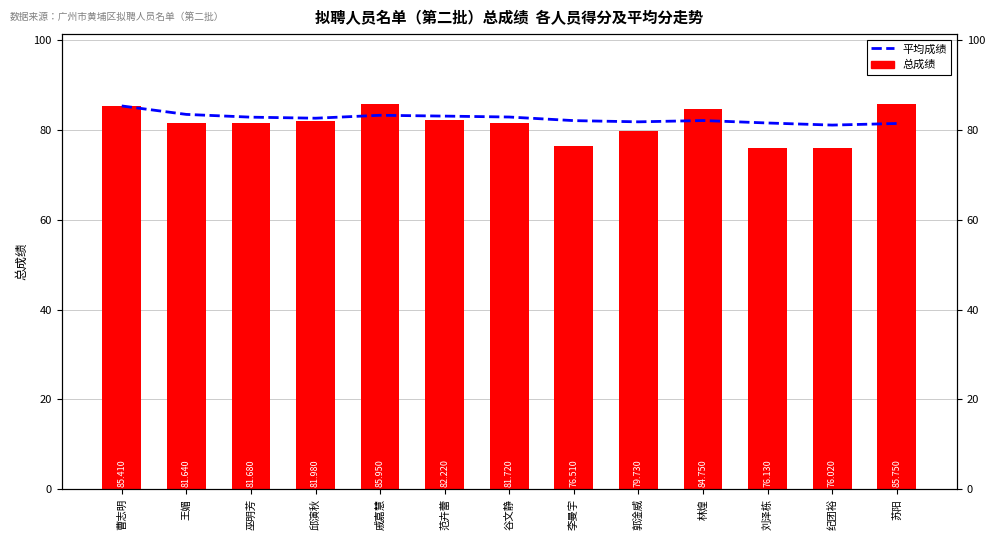

How many data points in 总成绩 are less than 81?

4